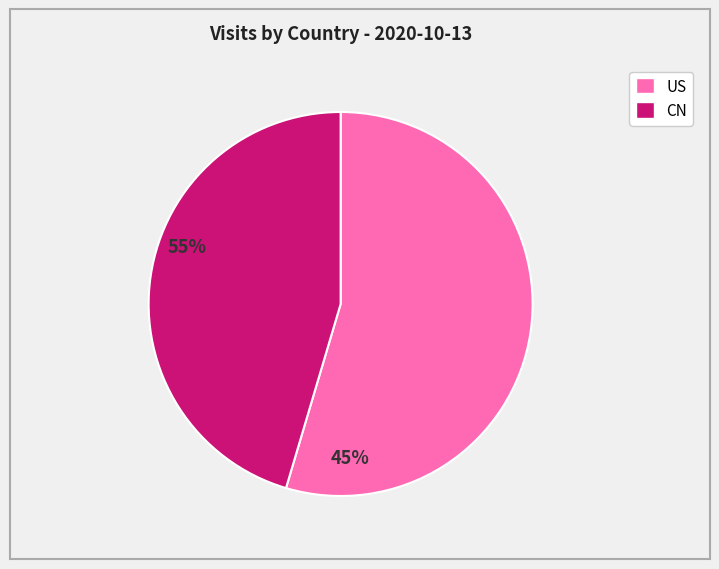

Is there a majority slice in this chart?

Yes